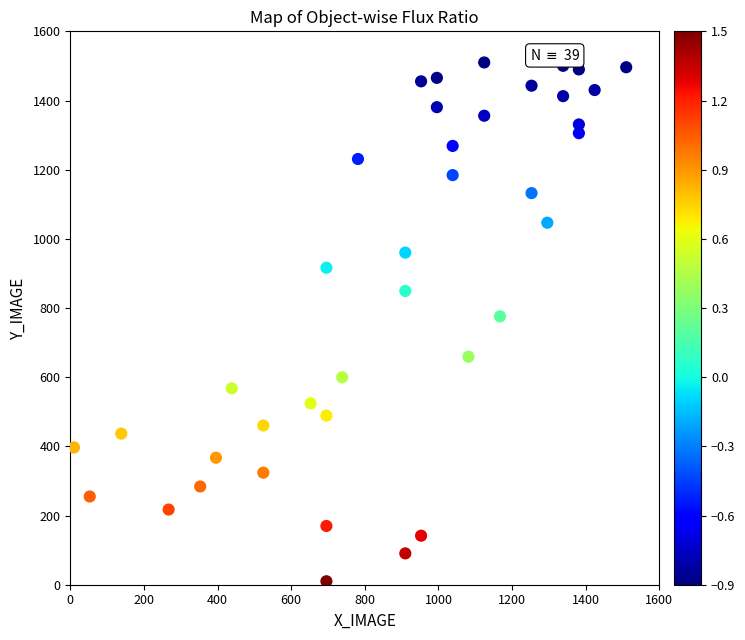

What is the range of Y values (max minus min)?

1500.0